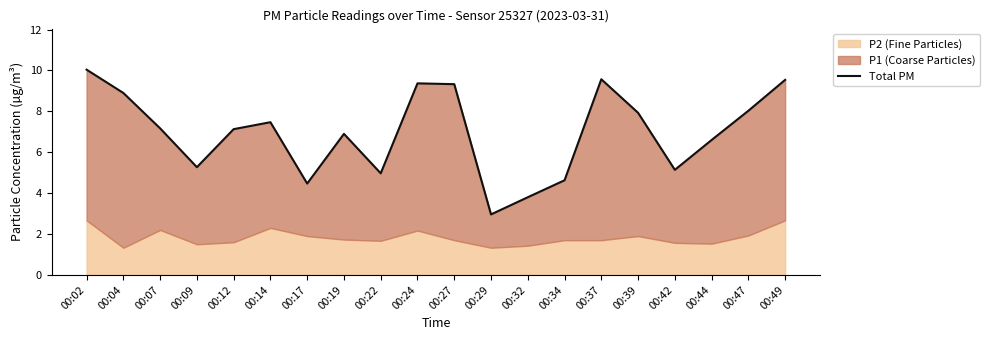

Reading left to right, transcribe all the data shown in this chart.

10.0	8.9	7.2	5.3	7.1	7.5	4.5	6.9	5.0	9.4	9.3	3.0	3.8	4.6	9.6	7.9	5.1	6.6	8.0	9.5